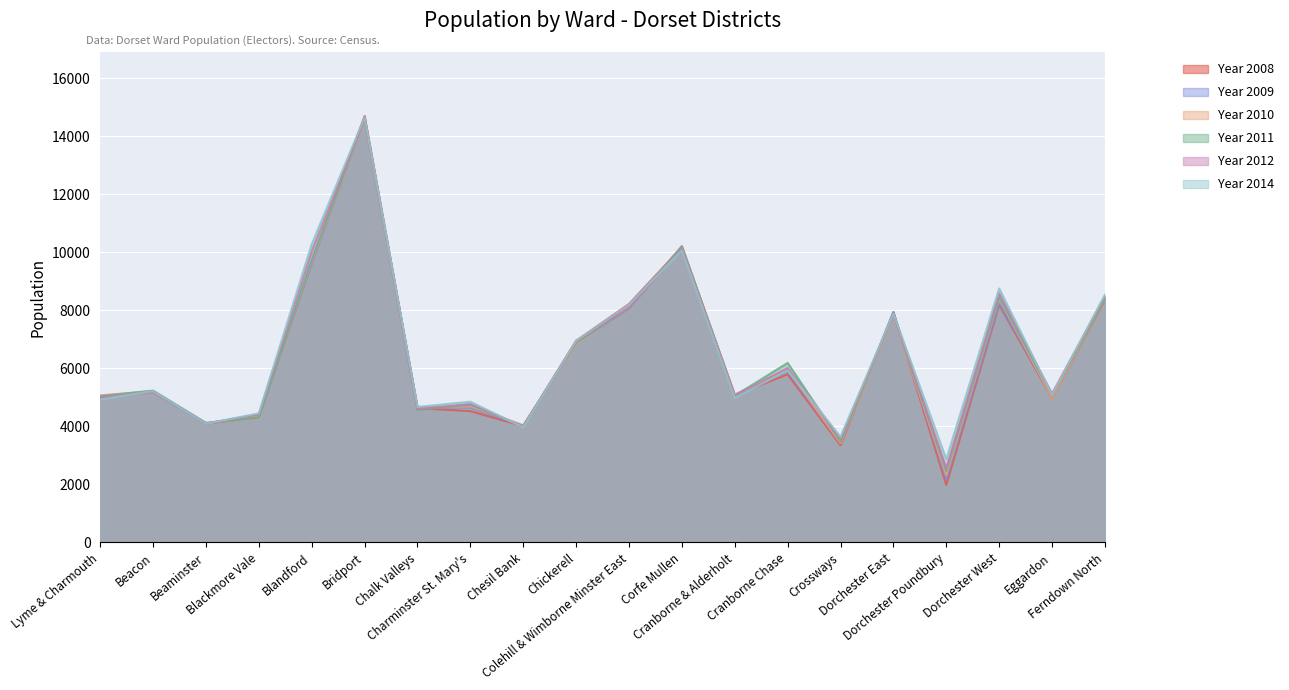

Which label corresponds to the largest value in the chart?

Bridport